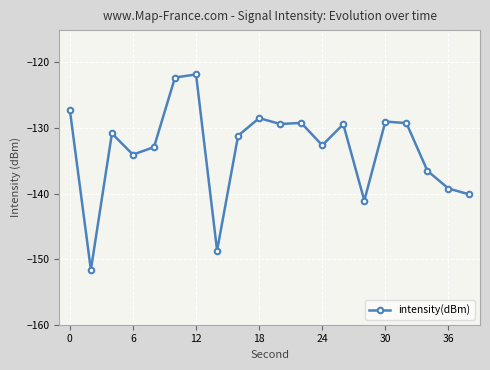

True or false: there are more than 0 points higher than both neighbors.

True